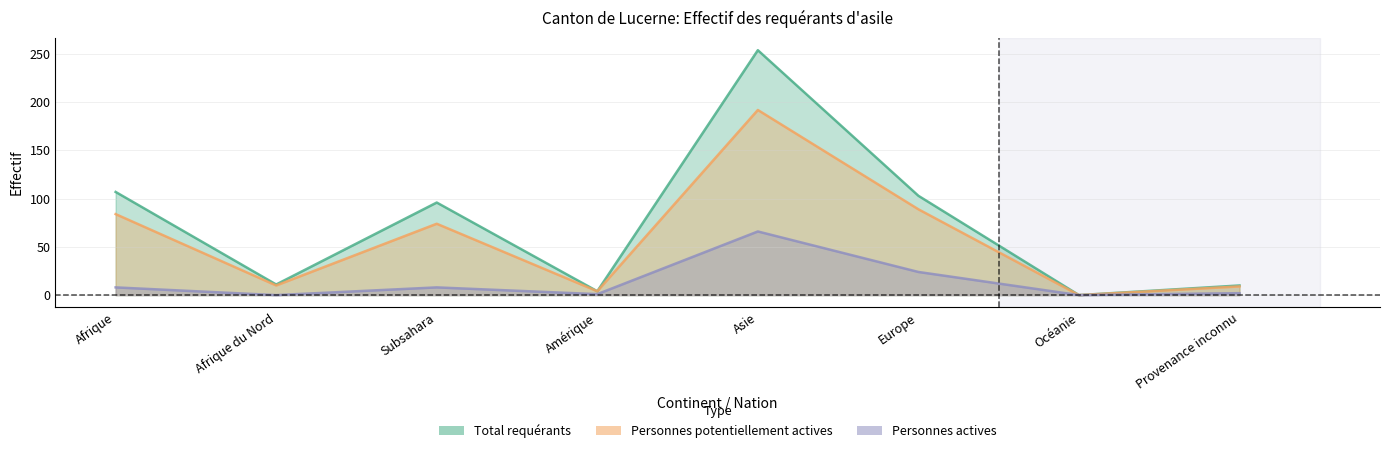

How many lines are shown in the chart?

3